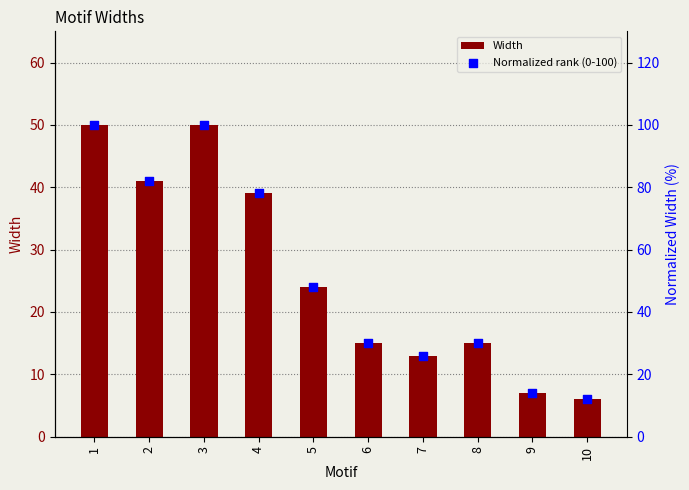

Which series has the largest total across all categories?

Normalized rank (0-100)